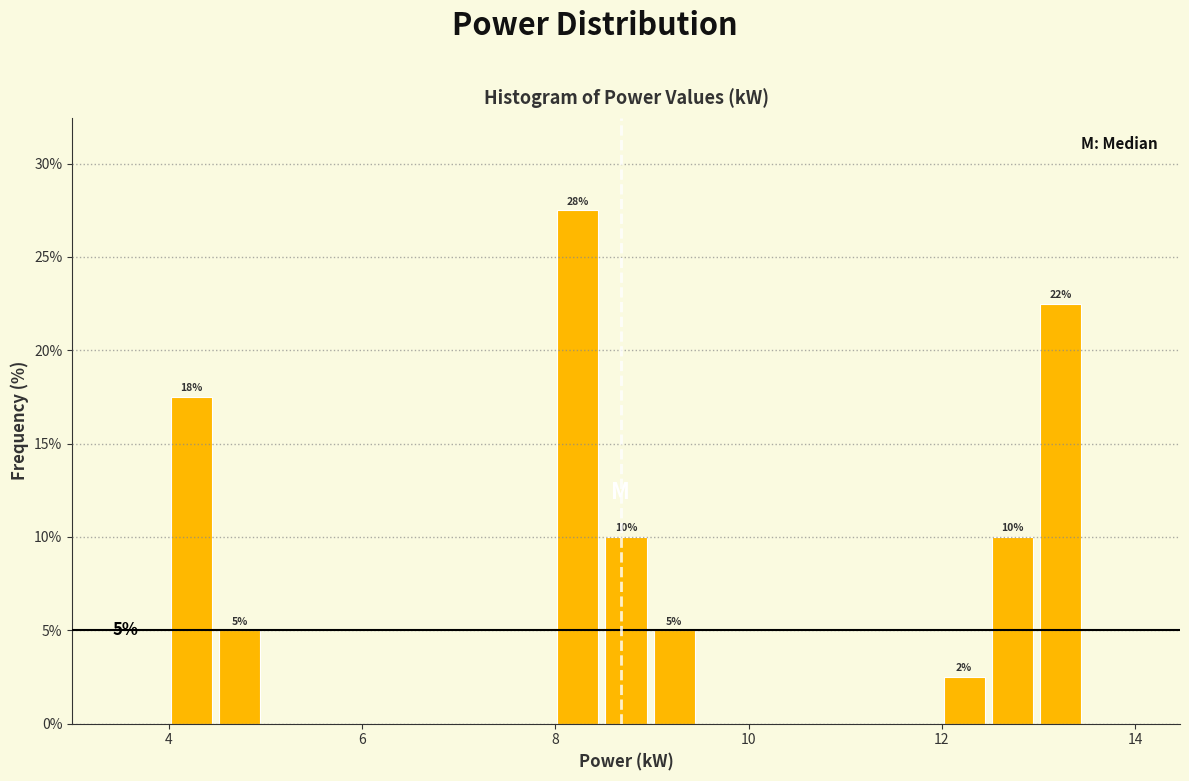

Around what value on the x-axis is the tallest bar? Give the approximate position of its centre, as read against the axis.

8.2